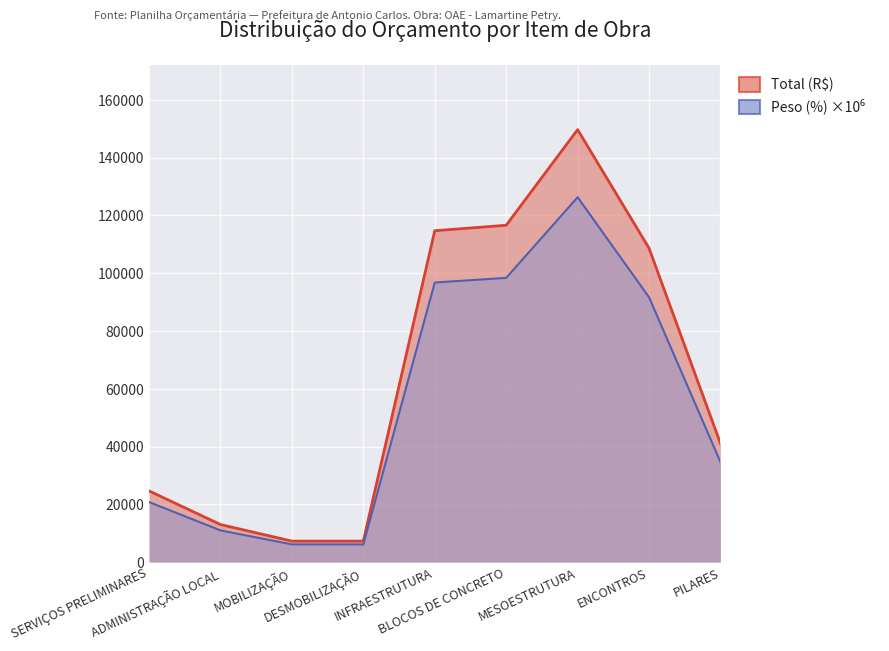

Which category has the highest value across all series?

MESOESTRUTURA